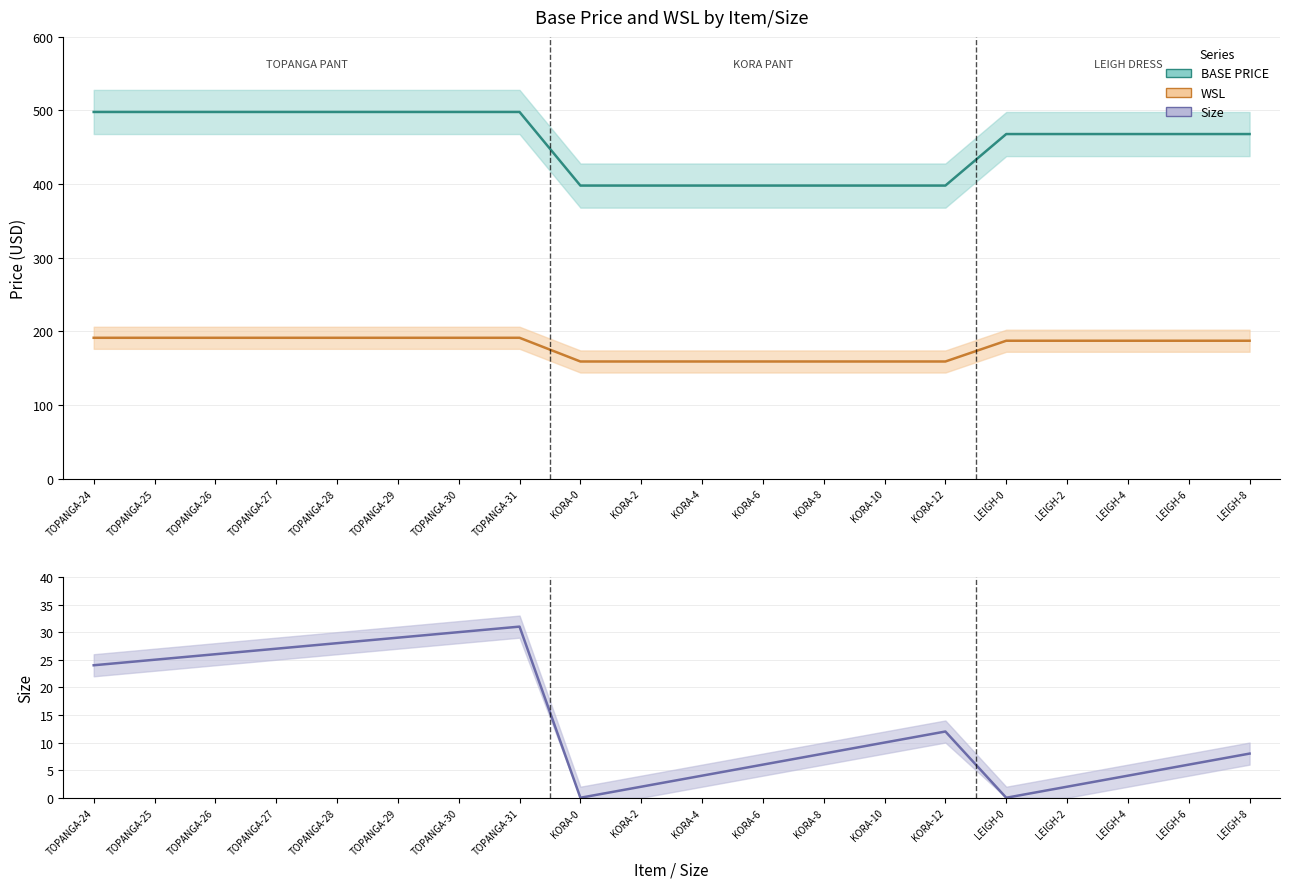

What is the maximum value for WSL?

191.2